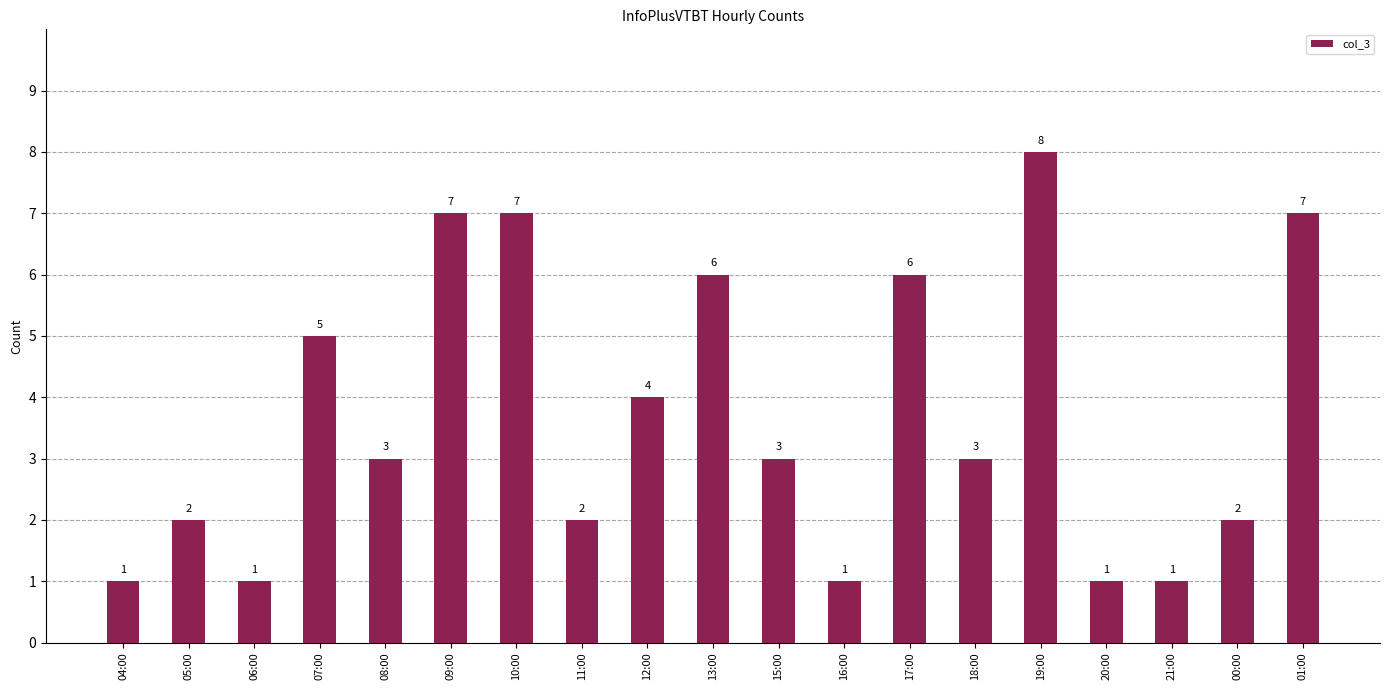

Reading left to right, transcribe all the data shown in this chart.

04:00=1	05:00=2	06:00=1	07:00=5	08:00=3	09:00=7	10:00=7	11:00=2	12:00=4	13:00=6	15:00=3	16:00=1	17:00=6	18:00=3	19:00=8	20:00=1	21:00=1	00:00=2	01:00=7